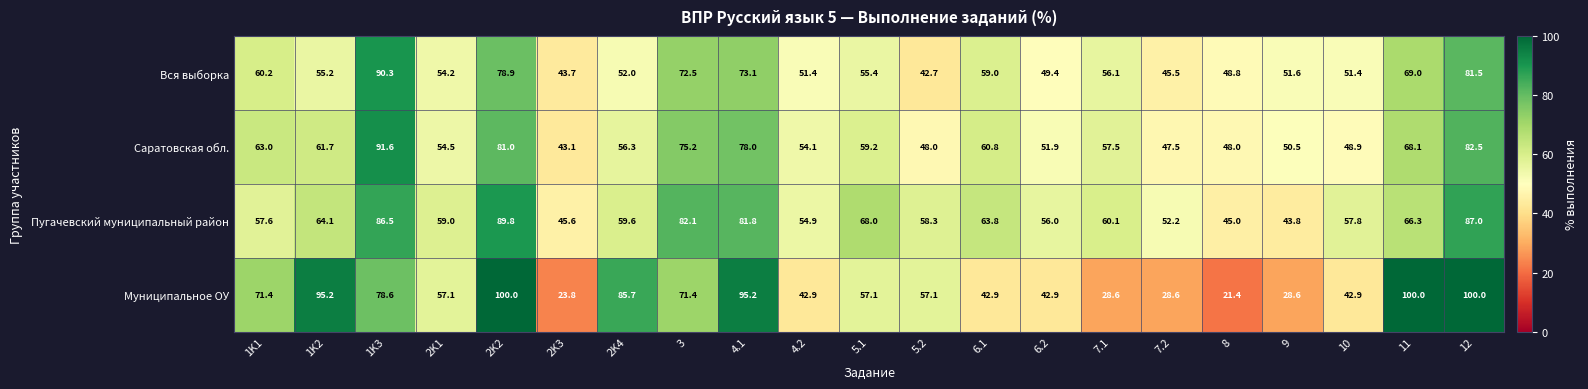

Which series changed the most between 5.2 and 6.2?

Муниципальное ОУ